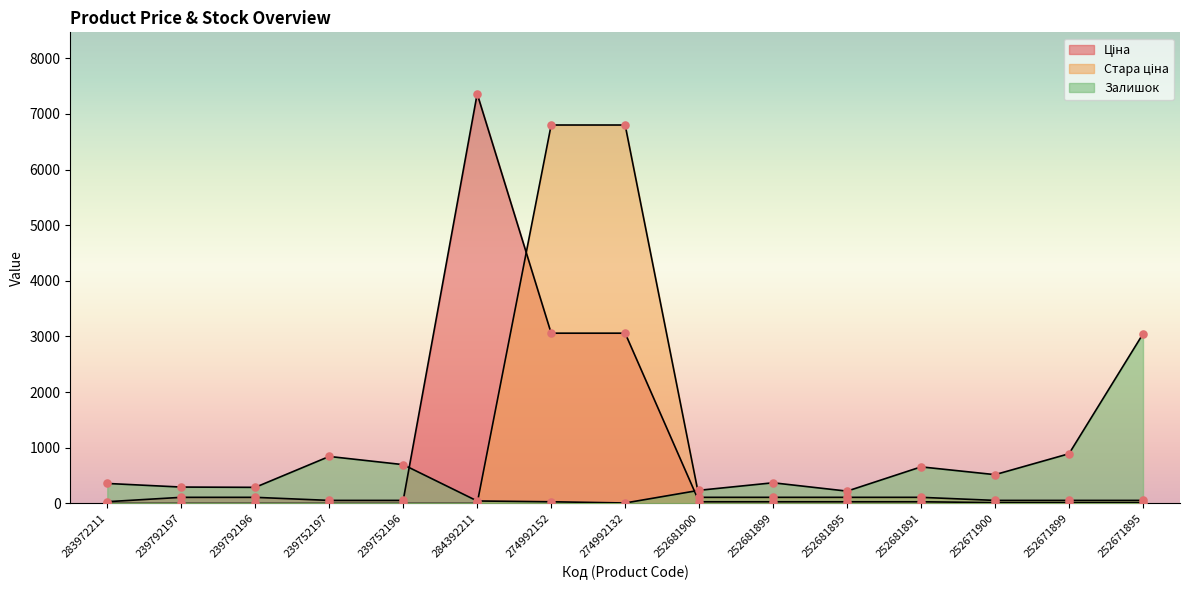

Which series contains the highest Y value?

Ціна